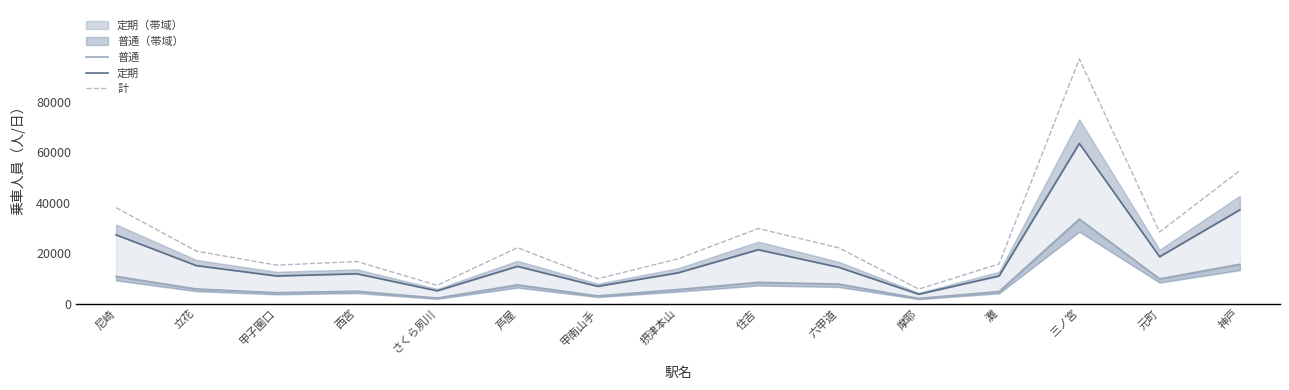

Reading right to left, list all the values displayed in this chart.

普通: 神戸=15592	元町=9796	三ノ宮=33558	灘=4763	摩耶=2034	六甲道=7735	住吉=8422	摂津本山=5557	甲南山手=3019	芦屋=7421	さくら夙川=2164	西宮=4883	甲子園口=4299	立花=5770	尼崎=10795
定期: 神戸=37209	元町=18576	三ノ宮=63560	灘=10939	摩耶=3695	六甲道=14410	住吉=21359	摂津本山=12175	甲南山手=6823	芦屋=14752	さくら夙川=5052	西宮=11805	甲子園口=10939	立花=15039	尼崎=27269
計: 神戸=52801	元町=28372	三ノ宮=97118	灘=15702	摩耶=5729	六甲道=22145	住吉=29781	摂津本山=17732	甲南山手=9842	芦屋=22173	さくら夙川=7216	西宮=16688	甲子園口=15238	立花=20809	尼崎=38064